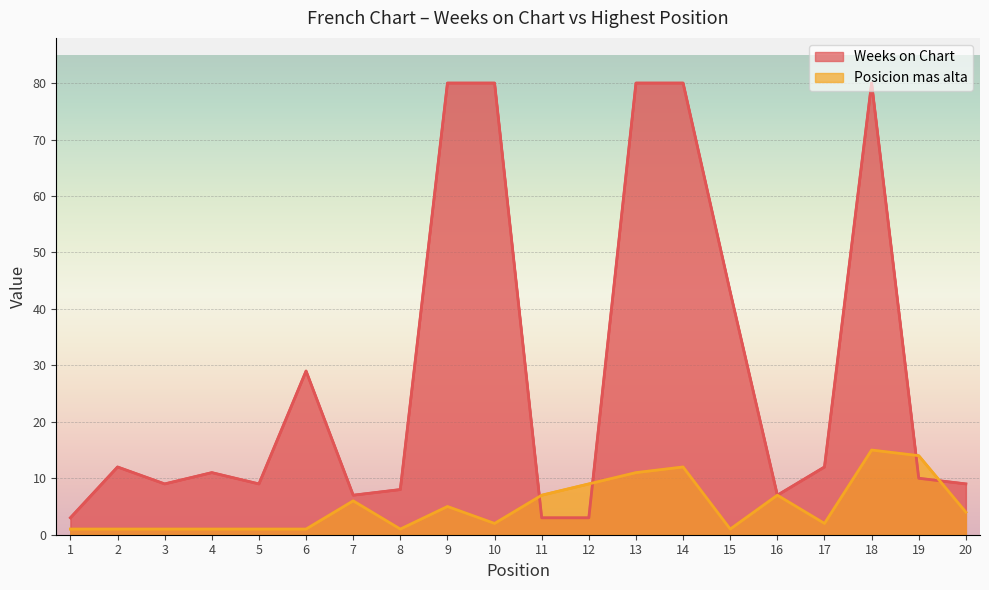

Reading left to right, transcribe all the data shown in this chart.

Weeks on Chart: 3	12	9	11	9	29	7	8	80	80	3	3	80	80	43	7	12	80	10	9
Posicion mas alta: 1	1	1	1	1	1	6	1	5	2	7	9	11	12	1	7	2	15	14	4